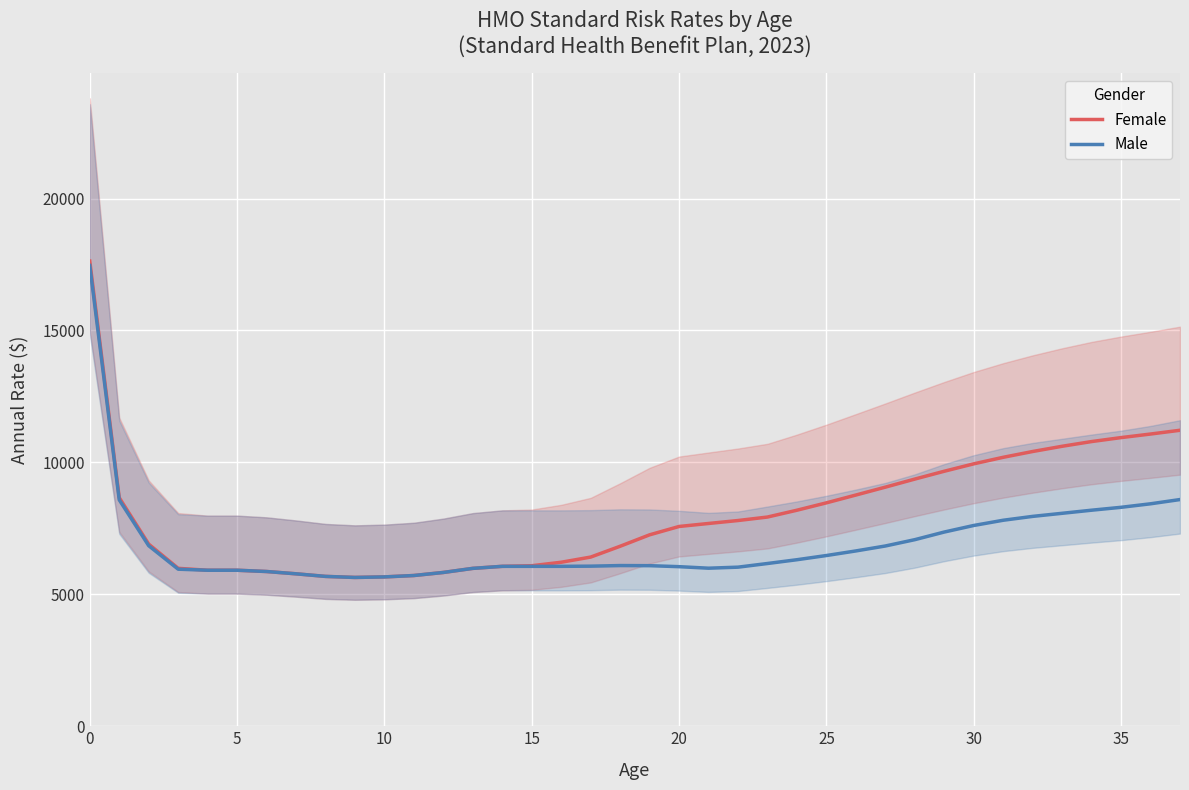

Rank the series by their maximum value, from highest to lowest.

Female, Male